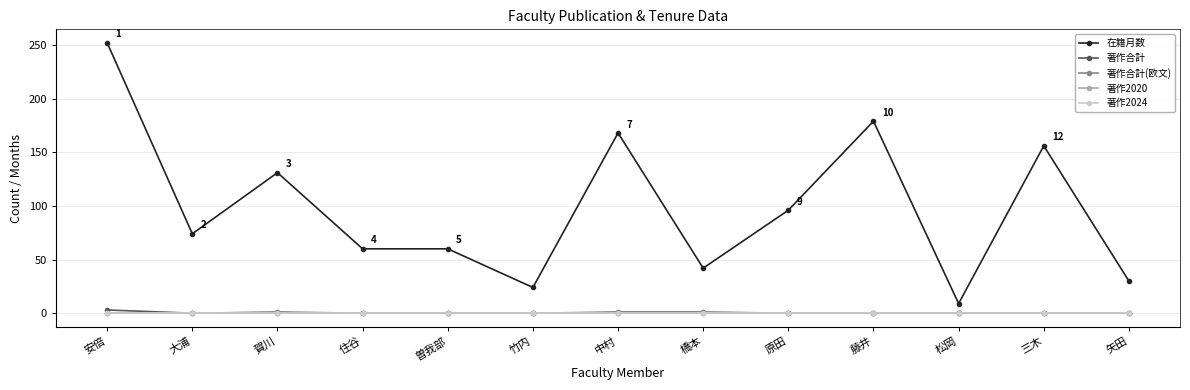

What is the difference between the second highest and minimum values in the 著作合計 series?

1